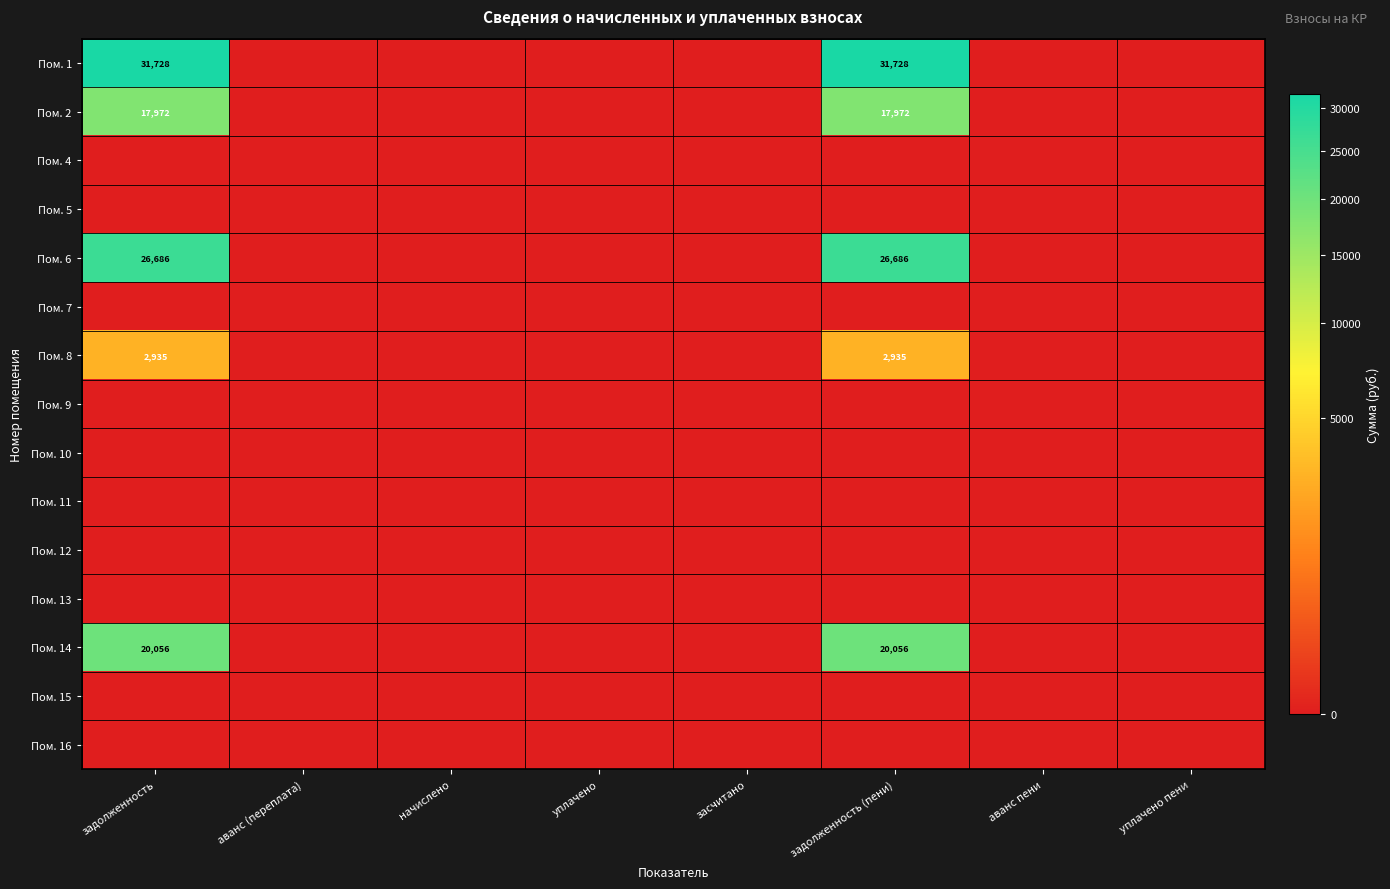

The Пом. 8 series shows 2935 at задолженность (пени). True or false?

True